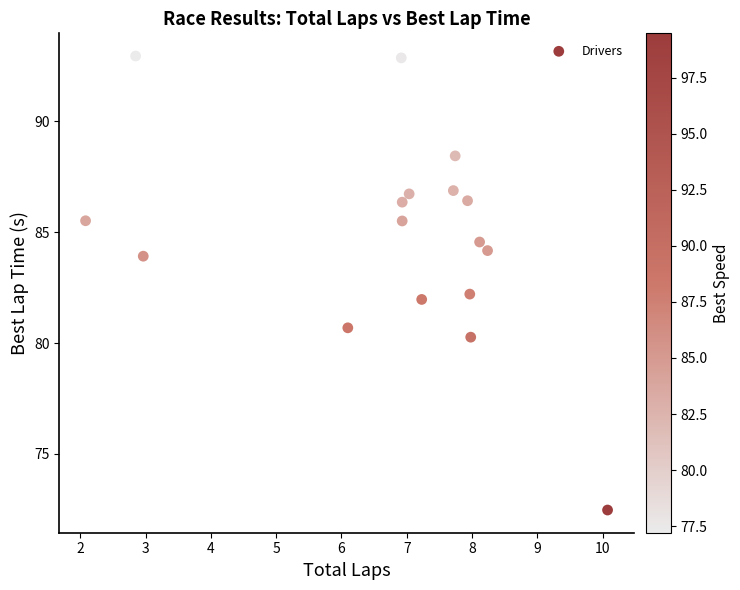

What is the range of Y values (max minus min)?

20.5